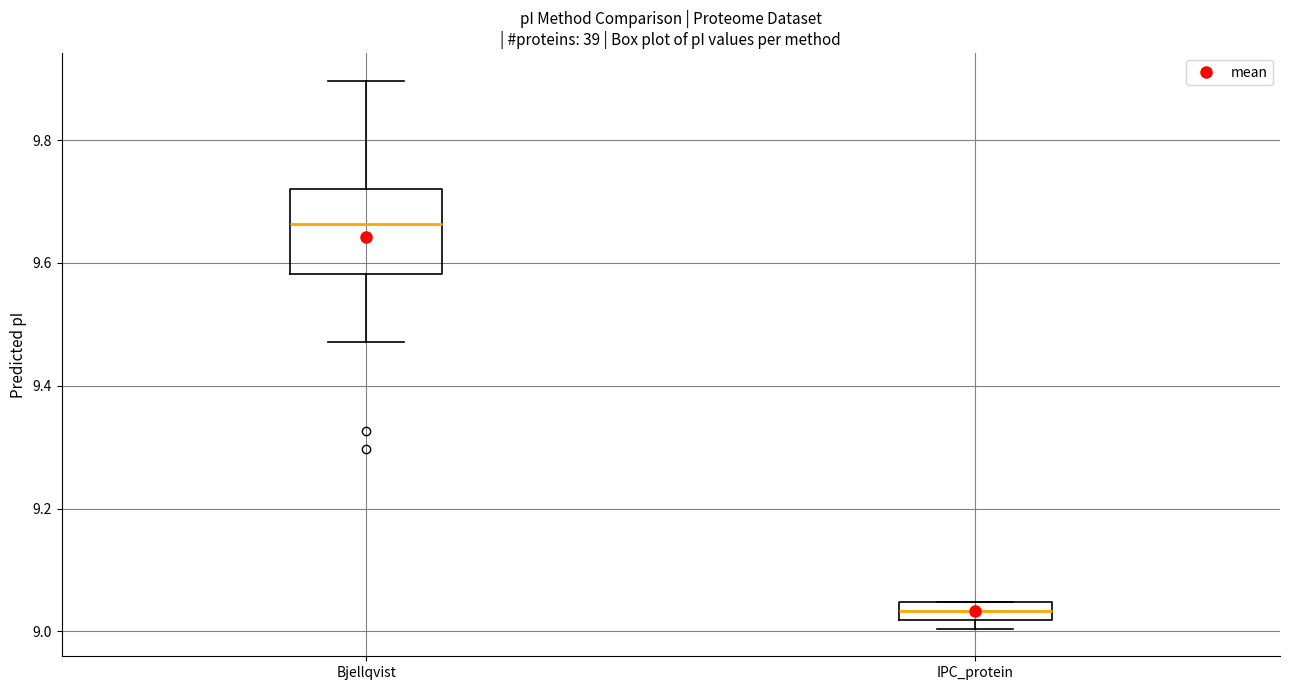

Comparing the boxes themselves (not the whiskers), which one is the tallest?

Bjellqvist